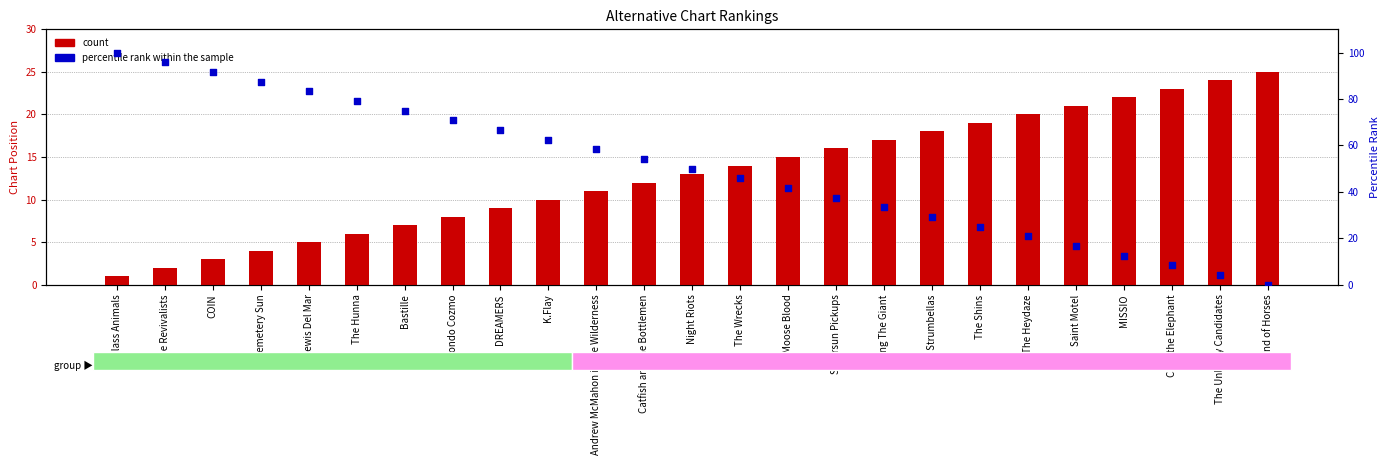

At how many categories does at least one series exceed 84?

4